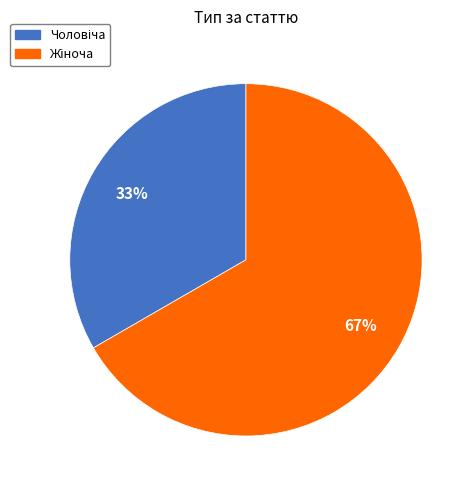

To the nearest percent, what is the average slice percentage?

50%